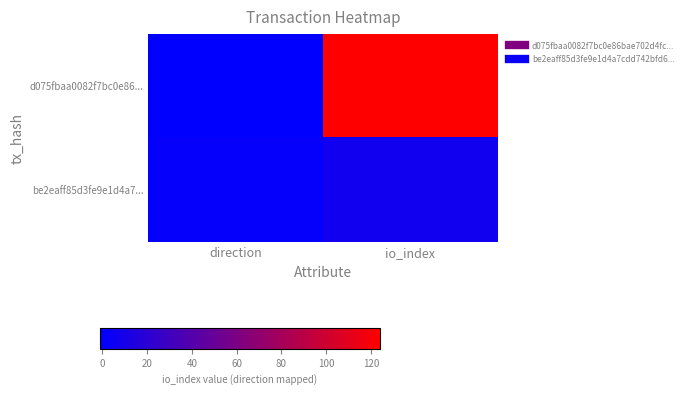

List the series in order of their peak value, lowest first.

be2eaff85d3fe9e1d4a7..., d075fbaa0082f7bc0e86...